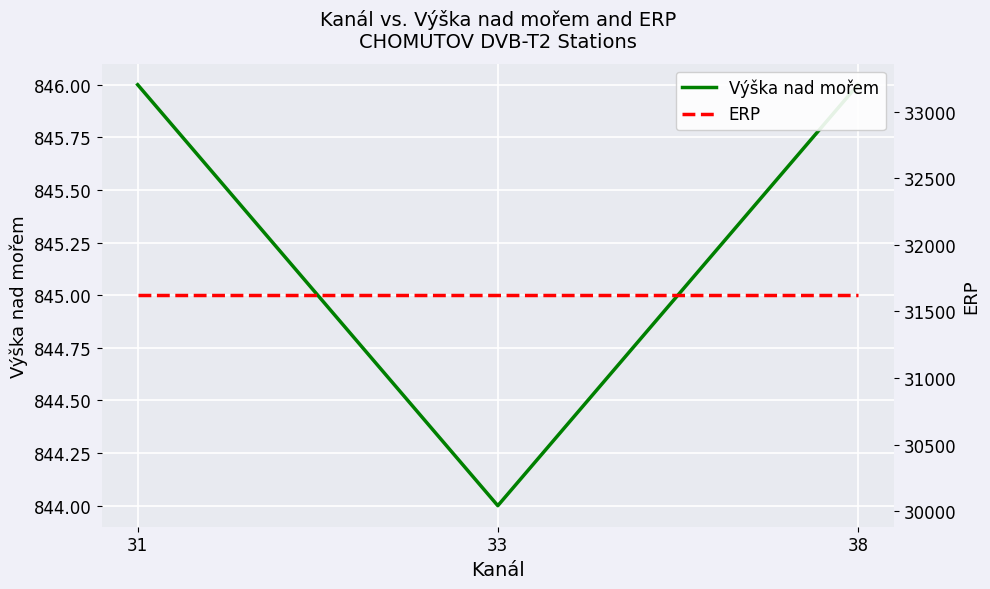

The value of ERP at 38 is 10686. True or false?

False